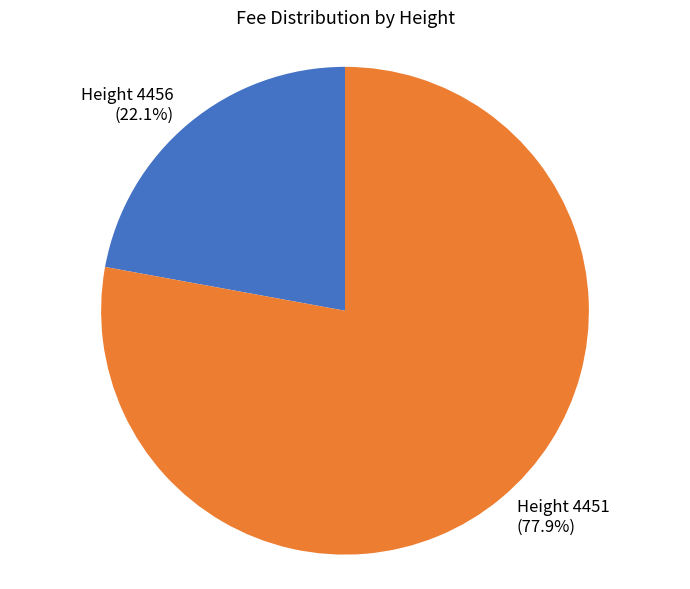

Does any single category account for the majority?

Yes